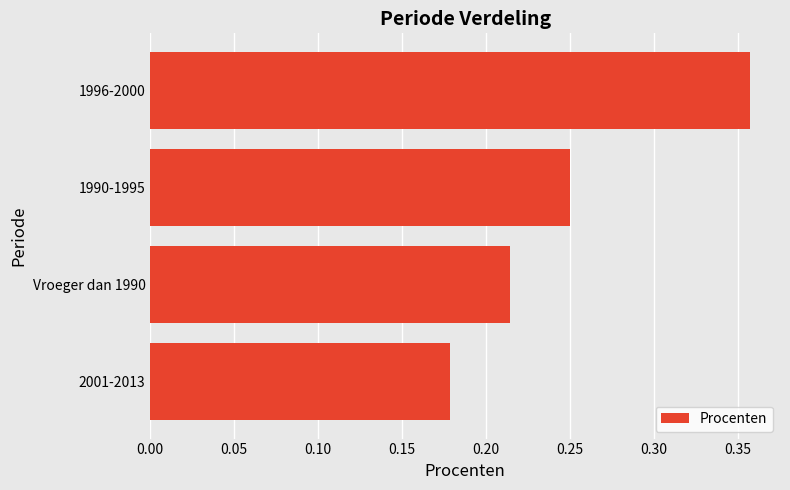

Which label corresponds to the largest value in the chart?

1996-2000